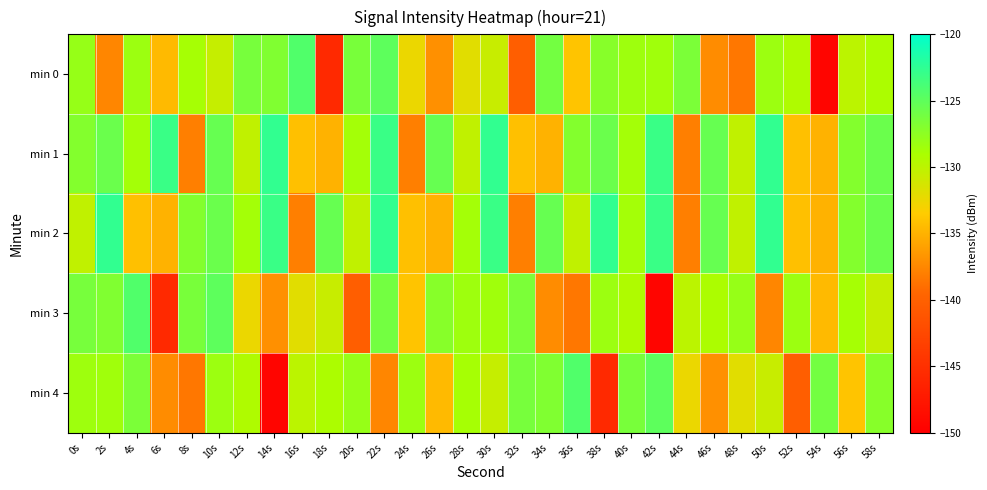

At which category is the sum across all series the highest?

22s